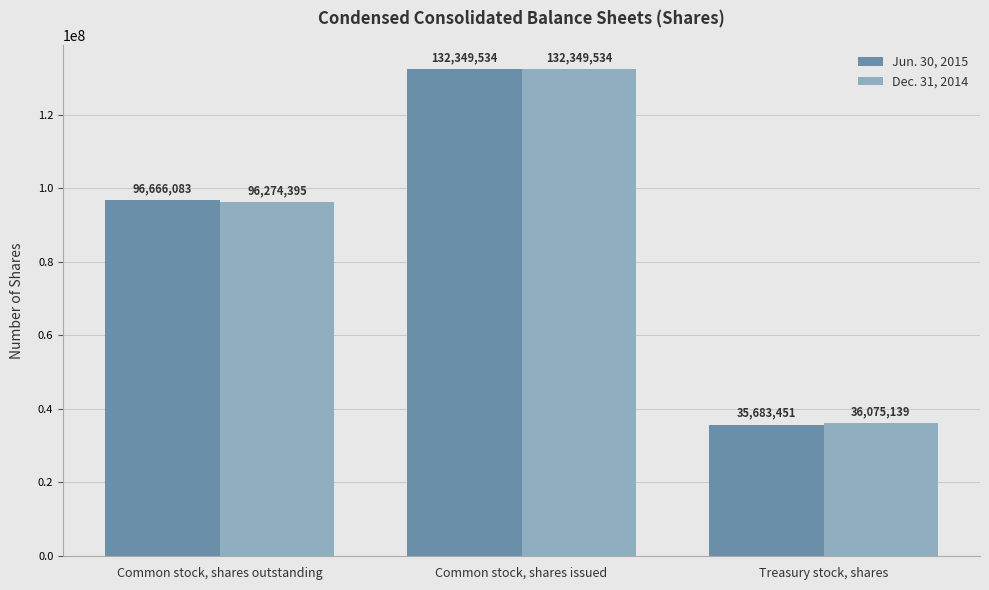

What is the sum of the Jun. 30, 2015 values at Common stock, shares issued and Common stock, shares outstanding?

229015617